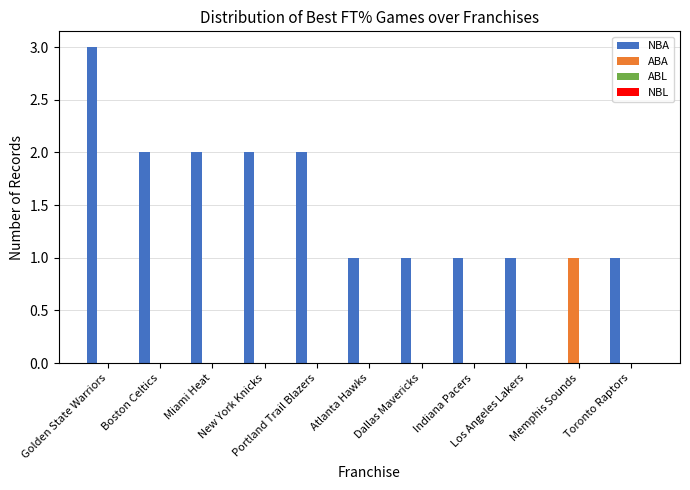

How many values in NBA are above zero?

10